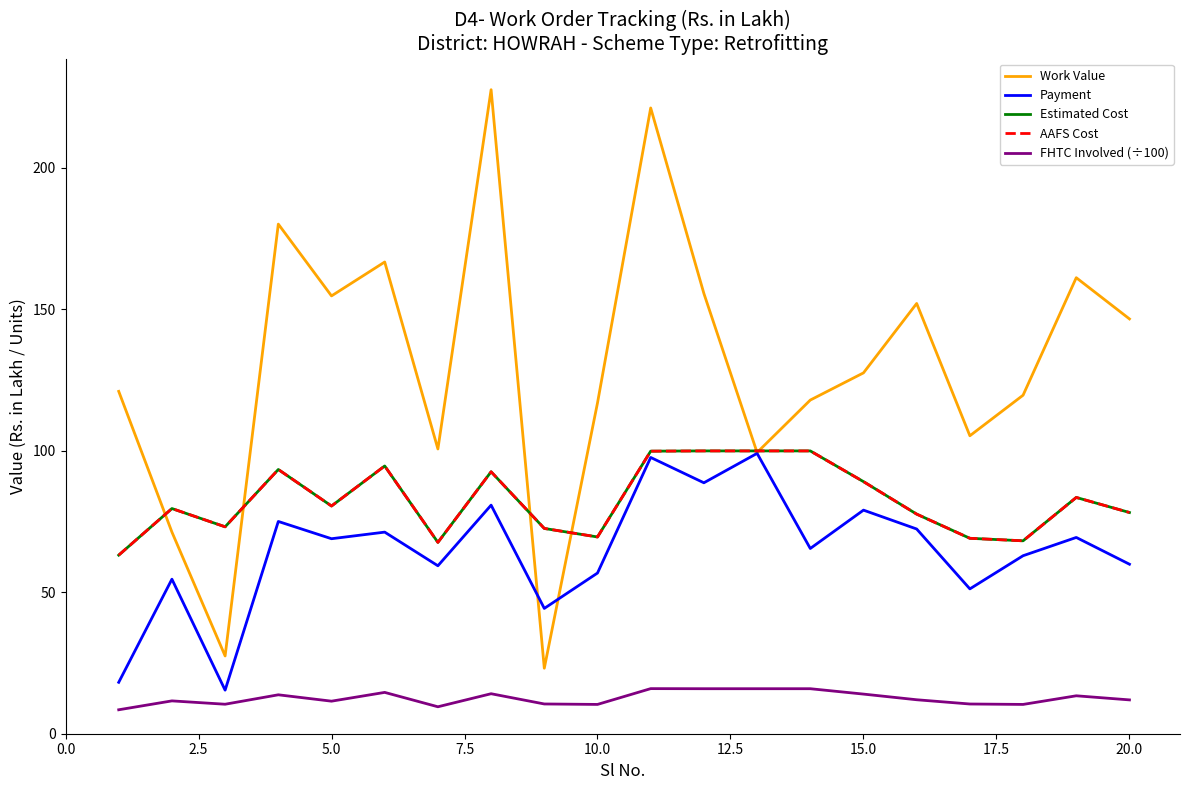

What is the average value of the FHTC Involved (÷100) series?

12.5